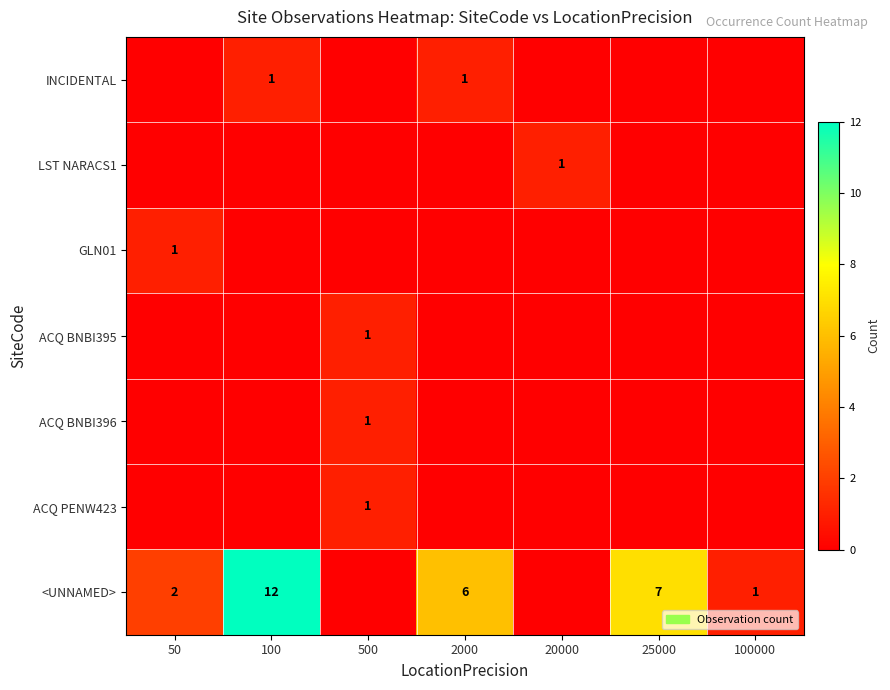

The <UNNAMED> series shows 2 at 100000. True or false?

False